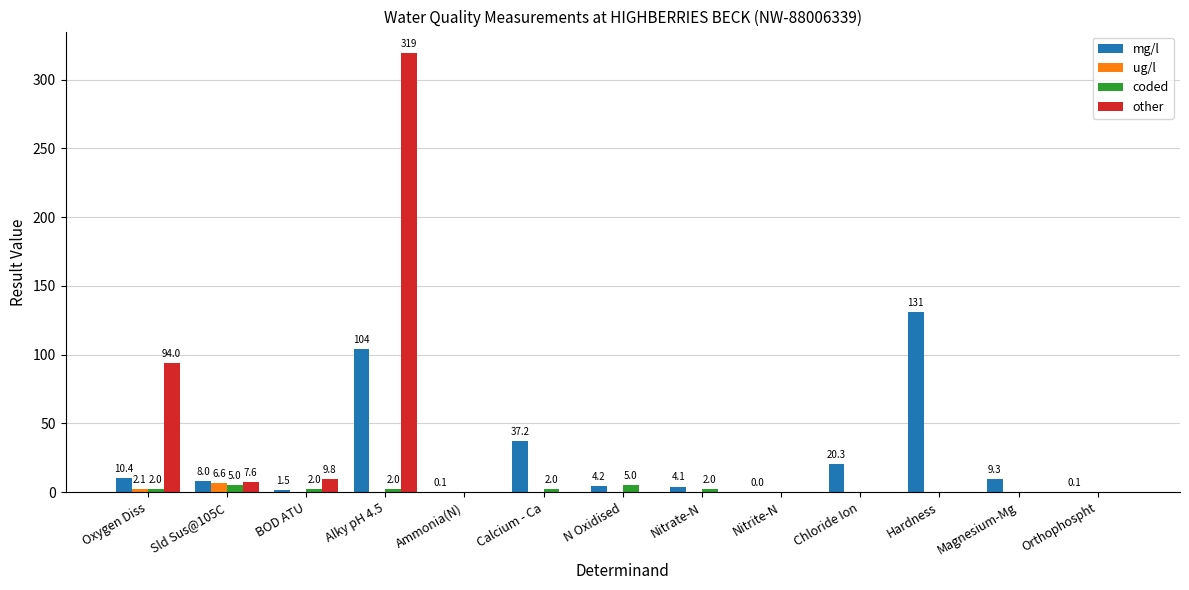

Are the bars grouped side by side (vs. stacked)?

Yes